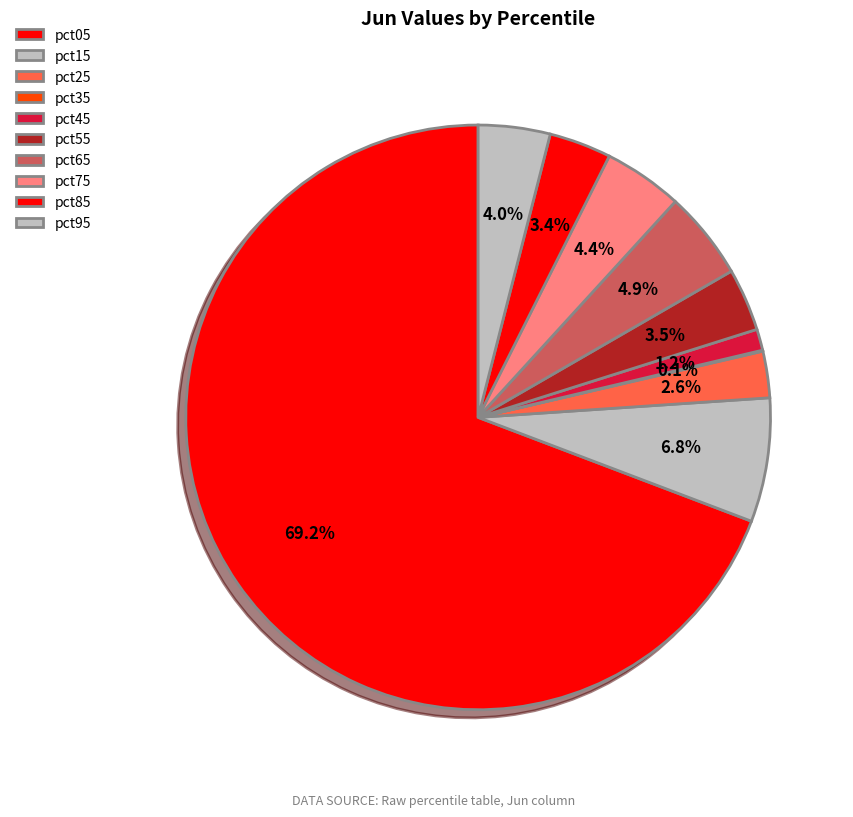

Which slice is the smallest?

pct35